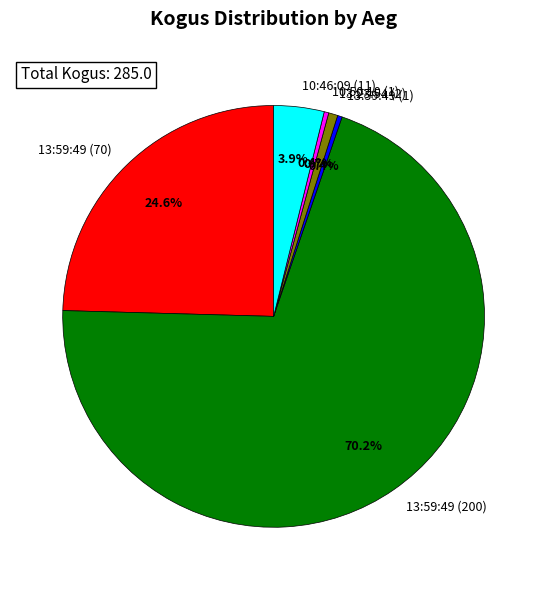

Which category accounts for the majority?

13:59:49 (200)